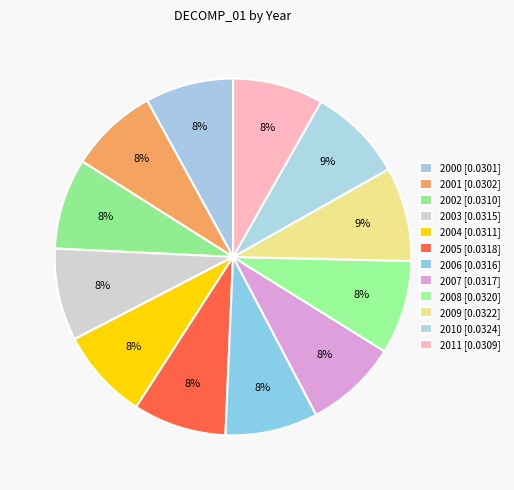

How many segments does this pie chart have?

12